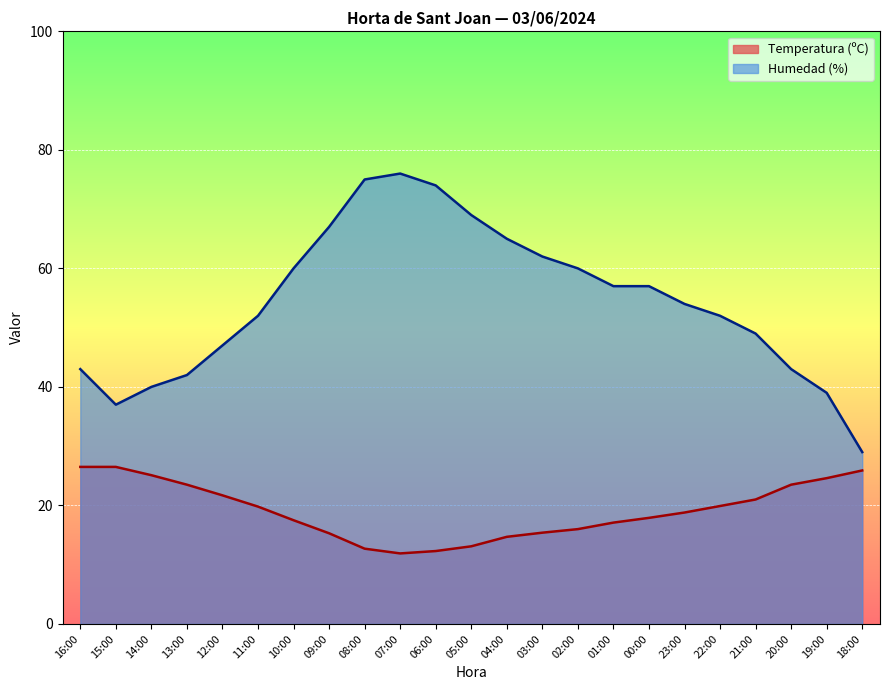

At which category does Temperatura (ºC) reach its first local valley?

07:00